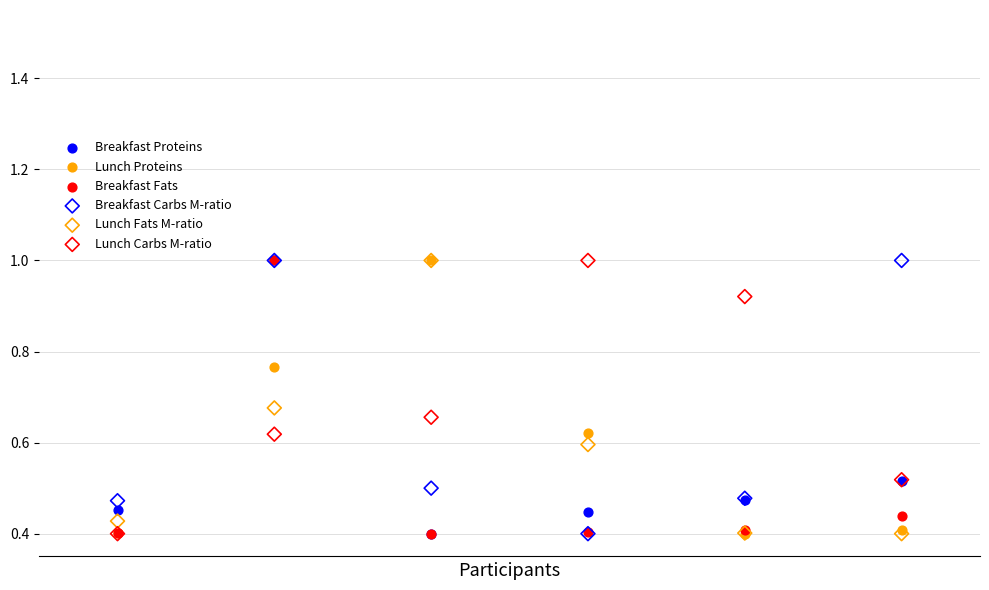

What are all the series names shown in the legend?

Breakfast Proteins, Lunch Proteins, Breakfast Fats, Breakfast Carbs M-ratio, Lunch Fats M-ratio, Lunch Carbs M-ratio